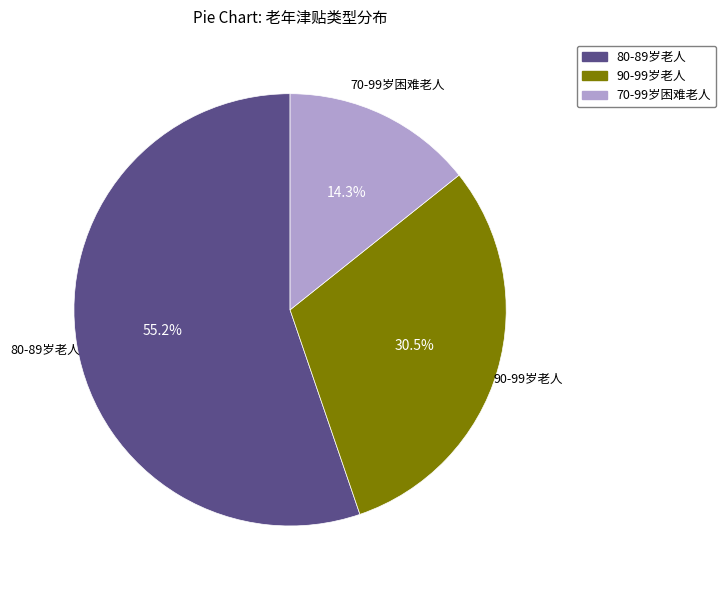

Which category has the biggest portion of the pie?

80-89岁老人